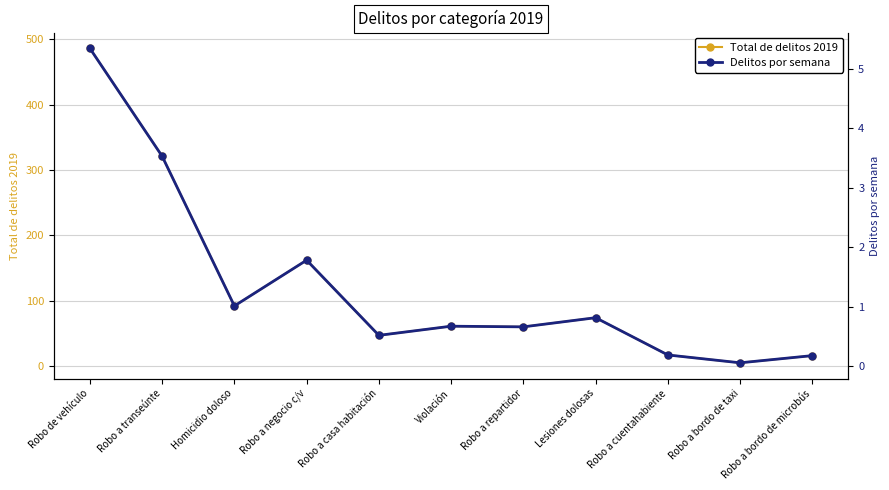

What position from the right is Robo a transeúnte?

10